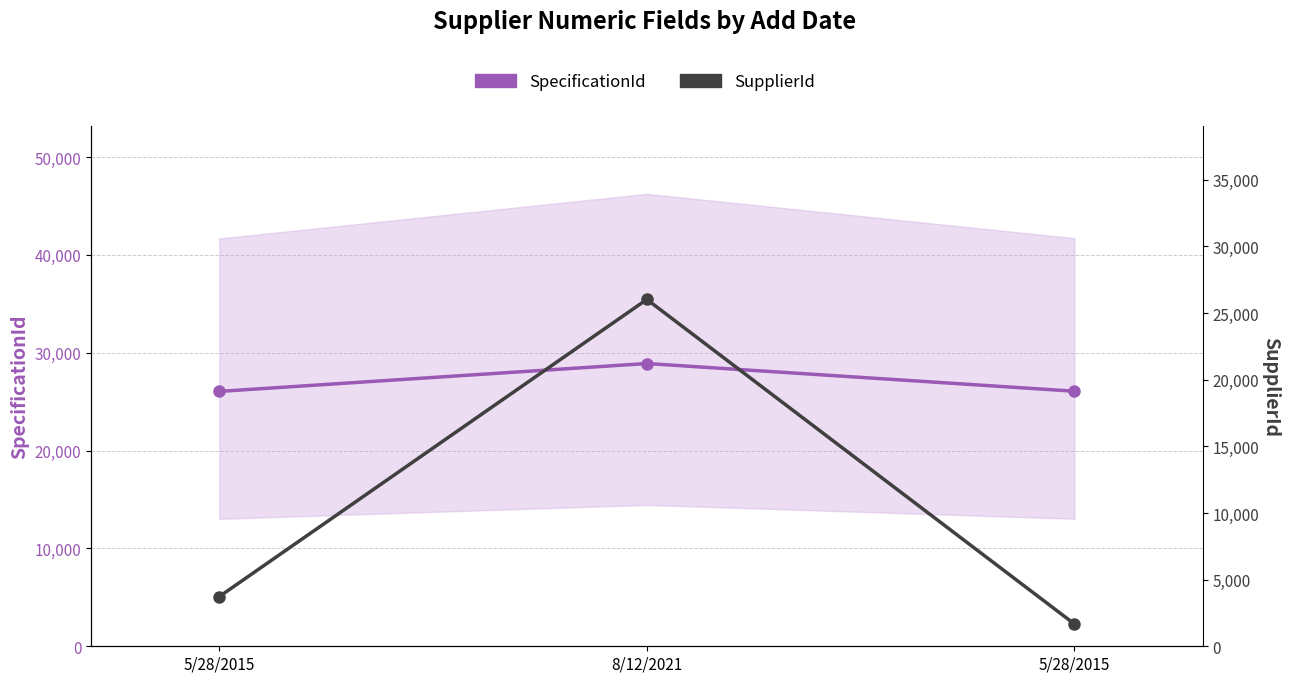

What is the sum of all SupplierId values?

31424